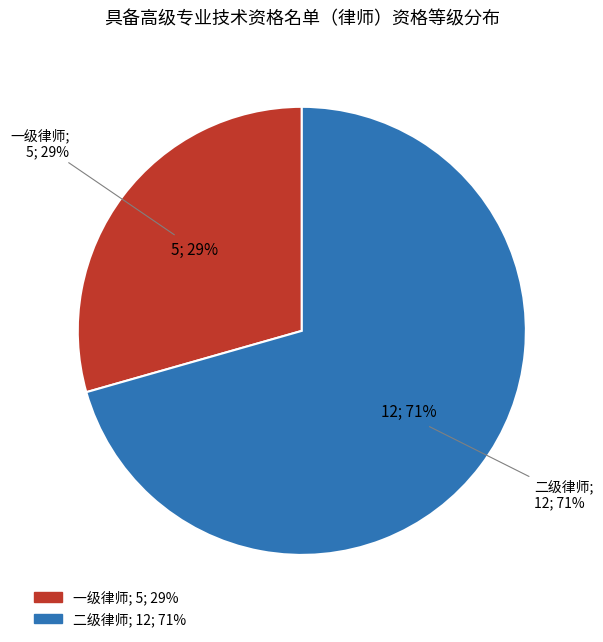

What is the total percentage of 二级律师 and 一级律师?

100.0%